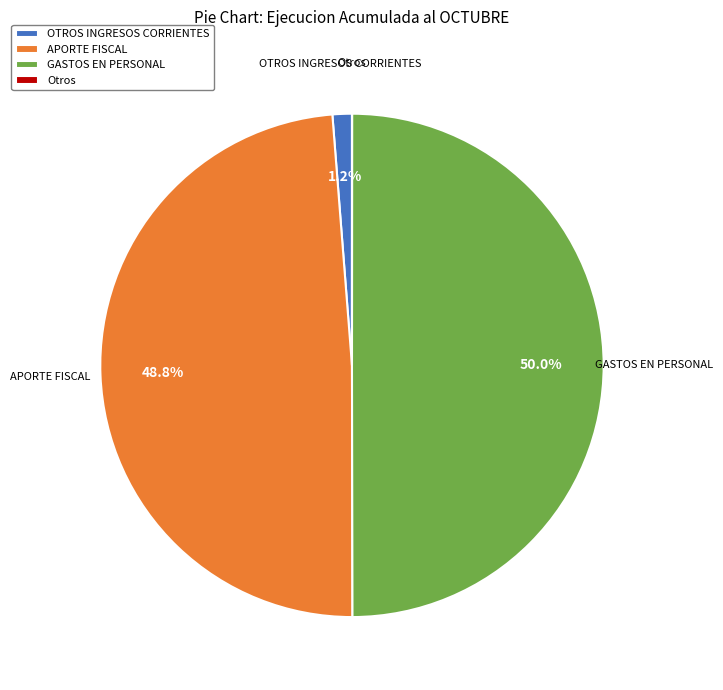

What portion of the pie excludes APORTE FISCAL?

51.2%